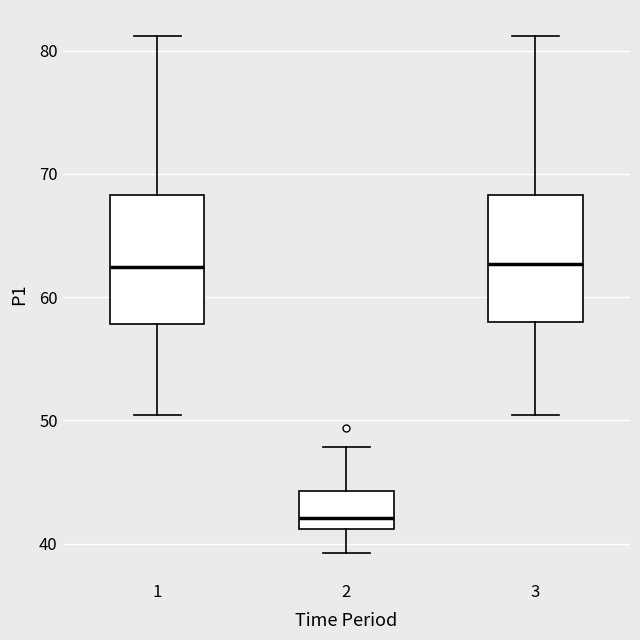

Reading left to right, read every box against the y-axis: the position of its median line, the range the box covers, and the ends of its whiskers. The values are not printed on the chart, so give them approximately, as read against the axis.

1: median 62, box 58 to 68, whiskers 50 to 81
2: median 42, box 41 to 44, whiskers 39 to 48
3: median 63, box 58 to 68, whiskers 50 to 81